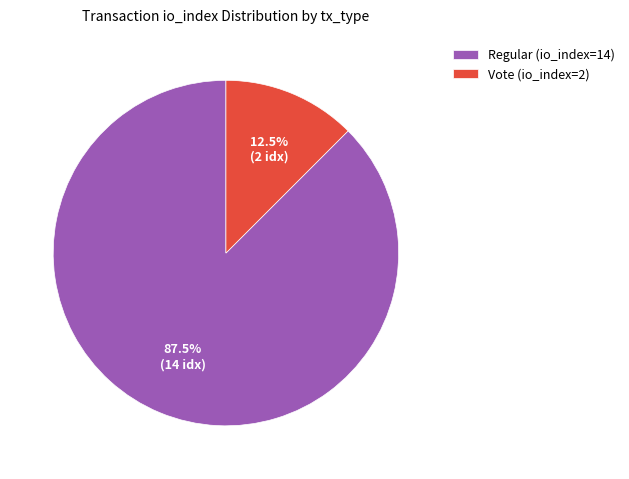

Which slice represents more than half of the pie?

Regular (io_index=14)